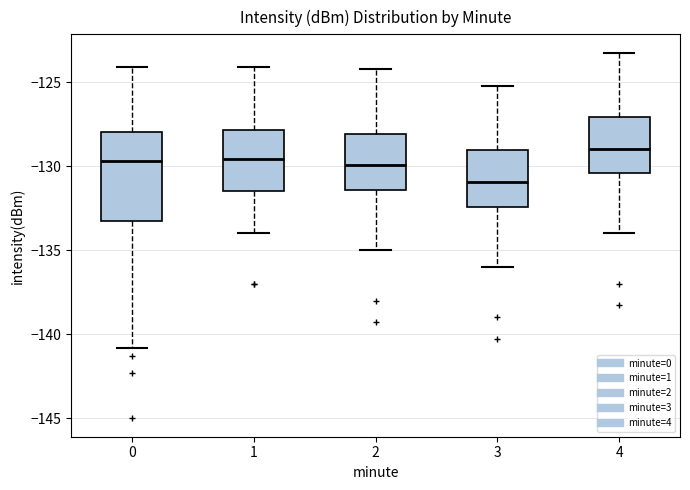

Reading left to right, read every box against the y-axis: the position of its median line, the range the box covers, and the ends of its whiskers. The values are not printed on the chart, so give them approximately, as read against the axis.

0: median -129.5, box -133.5 to -128.0, whiskers -141.0 to -124.0
1: median -129.5, box -131.5 to -128.0, whiskers -134.0 to -124.0
2: median -130.0, box -131.5 to -128.0, whiskers -135.0 to -124.0
3: median -131.0, box -132.5 to -129.0, whiskers -136.0 to -125.0
4: median -129.0, box -130.5 to -127.0, whiskers -134.0 to -123.0